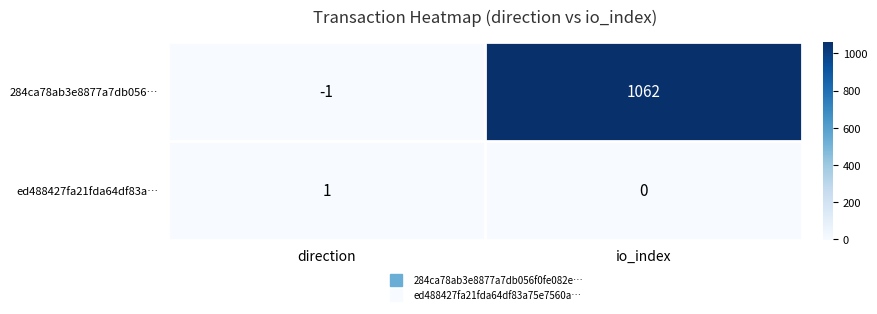

Rank the series by their maximum value, from lowest to highest.

ed488427fa21fda64df83a…, 284ca78ab3e8877a7db056…